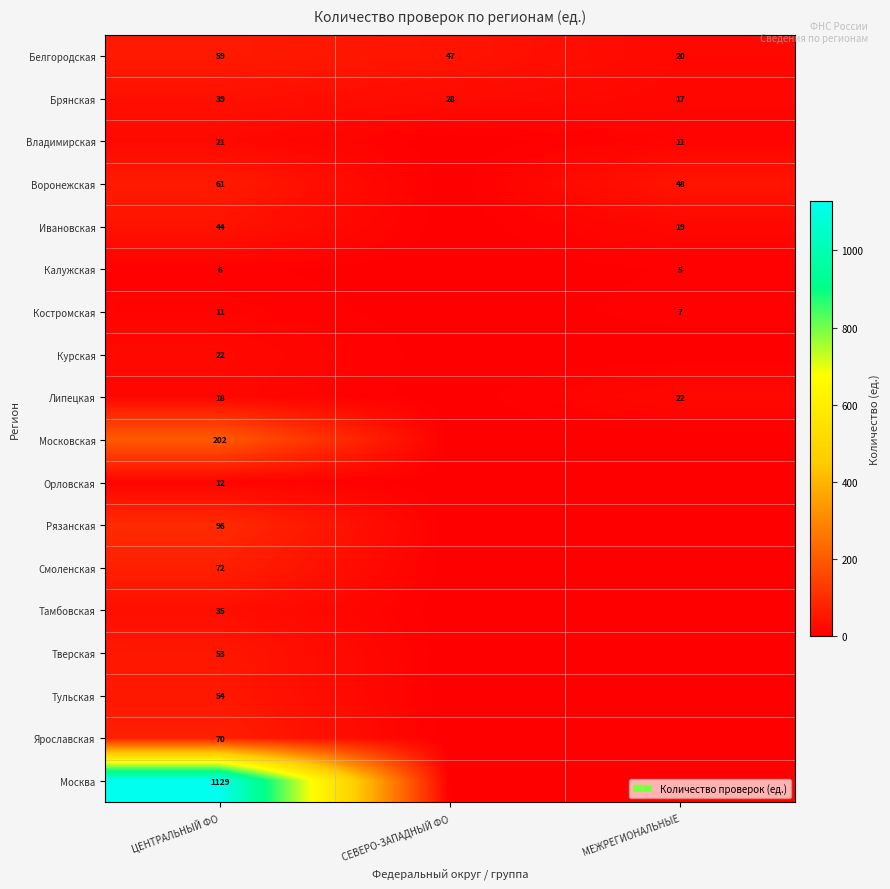

What is the total value across all series at ЦЕНТРАЛЬНЫЙ ФО?

2004